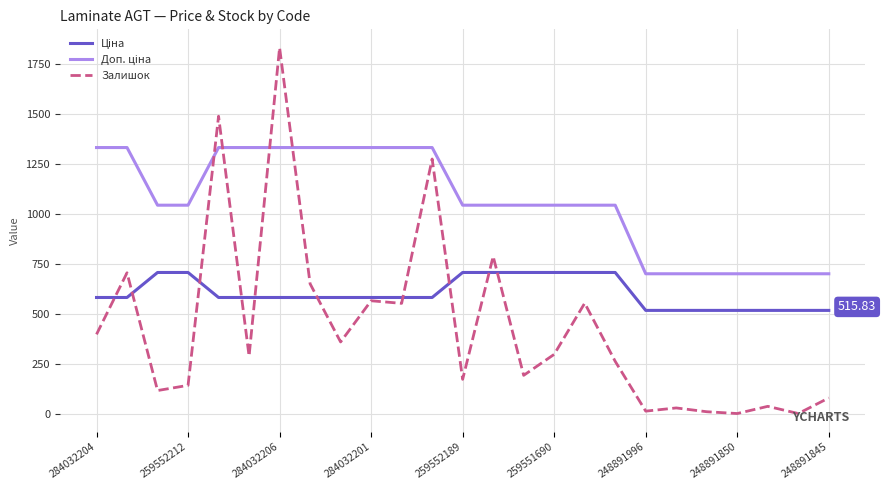

Which series has the largest range (max minus min)?

Залишок